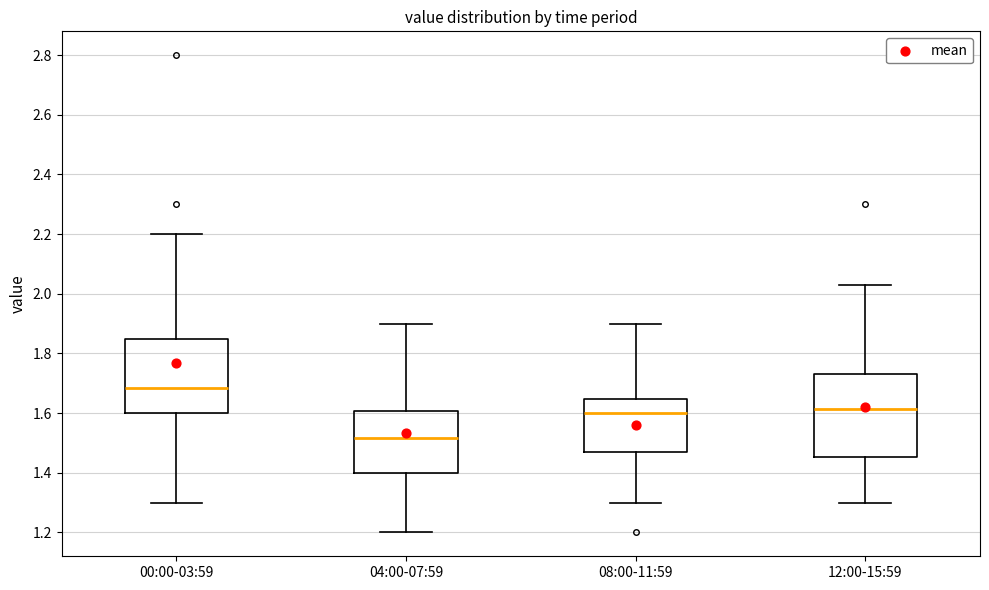

Which box has the highest median line?

00:00-03:59